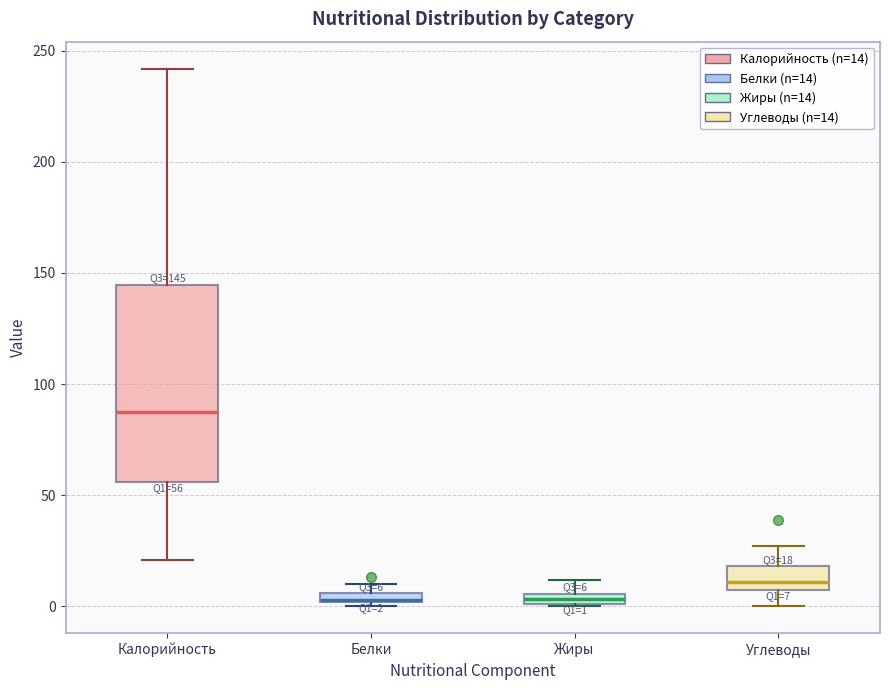

Comparing the boxes themselves (not the whiskers), which one is the tallest?

Калорийность